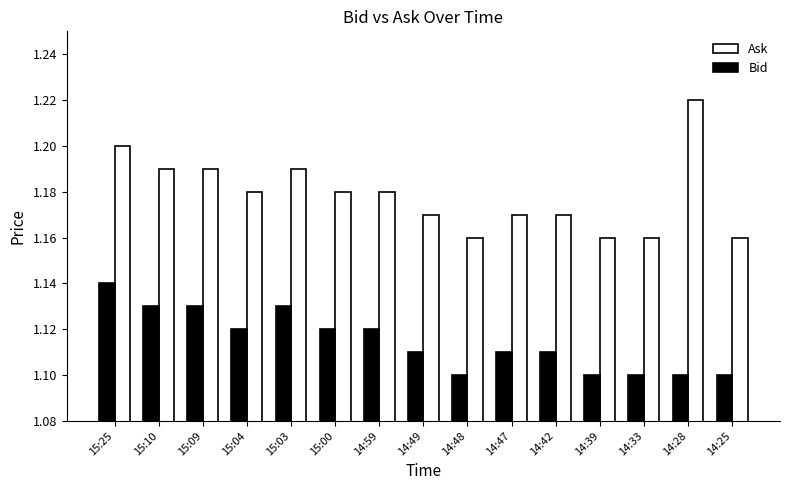

Which category has the highest value in the Ask series?

14:28